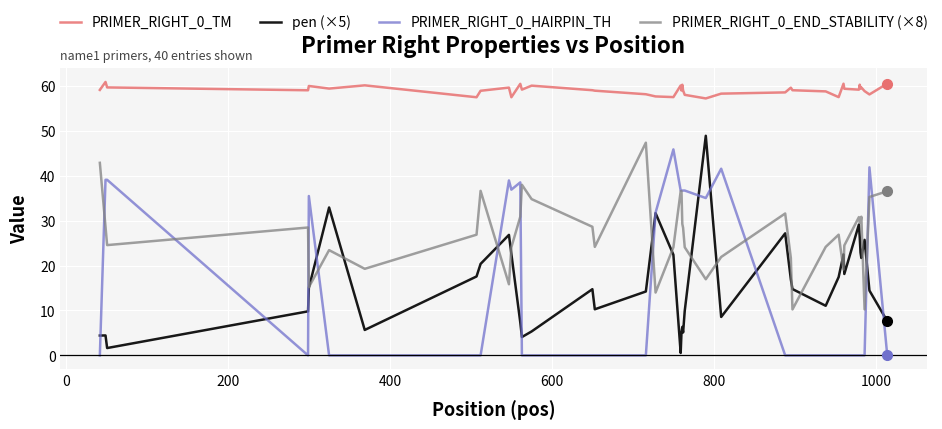

True or false: pen (×5) has more than 0 points higher than both neighbors.

True